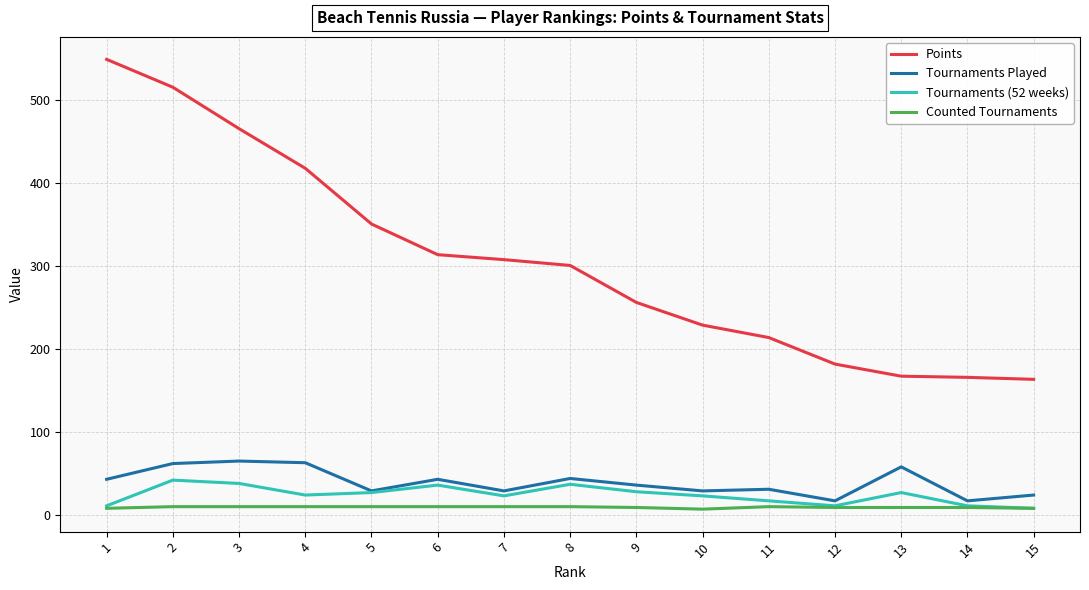

Is the value of Points at 12 greater than the value of Tournaments (52 weeks) at 1?

Yes